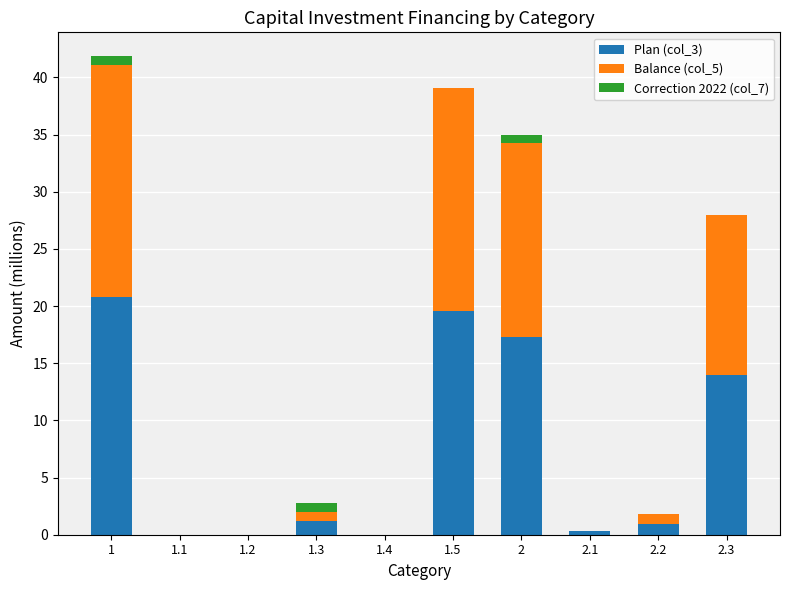

Reading left to right, list the values for the Plan (col_3) series.

1=20.8	1.1=0.0	1.2=0.0	1.3=1.2	1.4=0.0	1.5=19.5	2=17.3	2.1=0.4	2.2=0.9	2.3=14.0